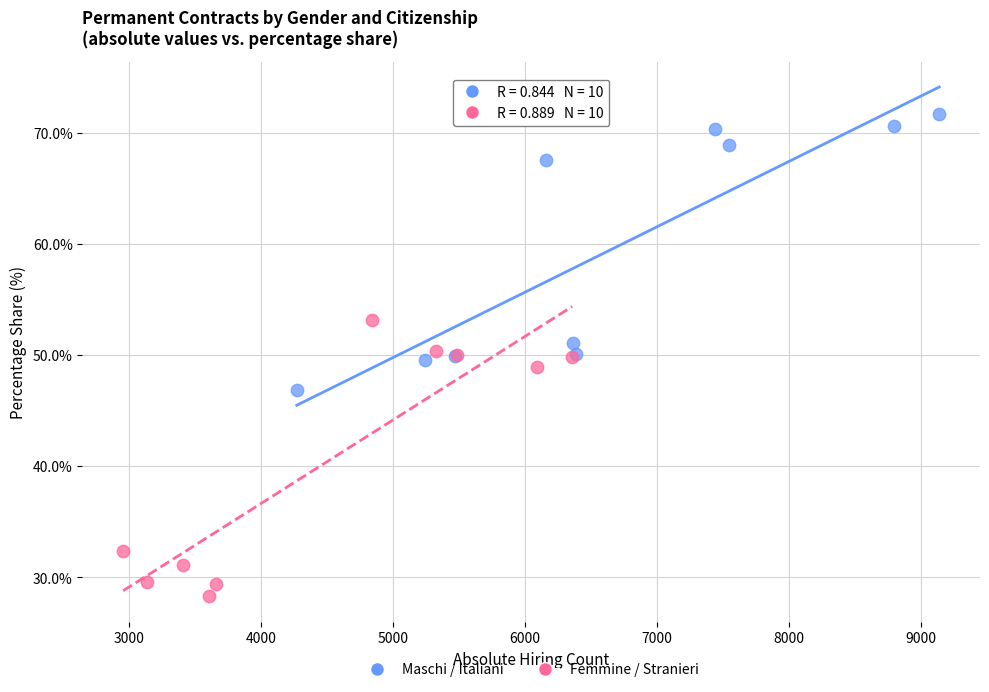

Which series reaches the maximum Y coordinate?

Maschi / Italiani